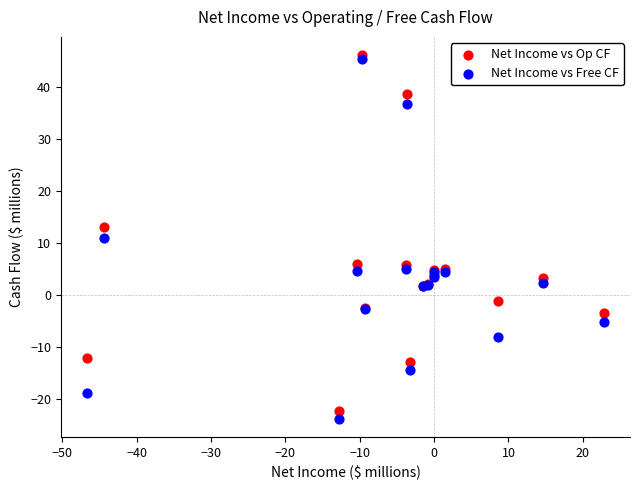

In the Net Income vs Free CF series, what Y value is closest to 10?

11.0